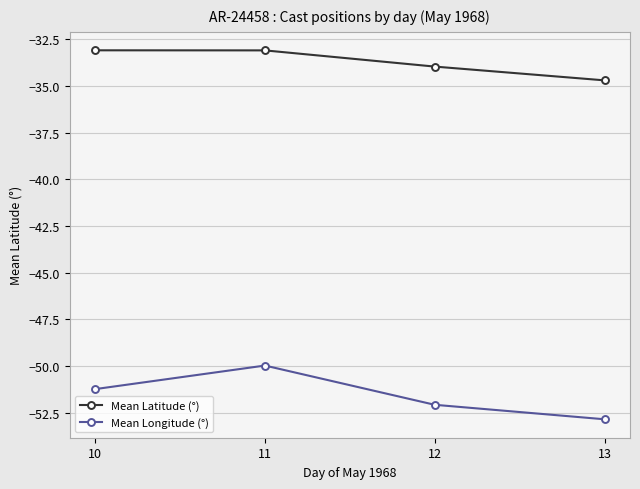

Read the Mean Latitude (°) value at 10.

-33.1